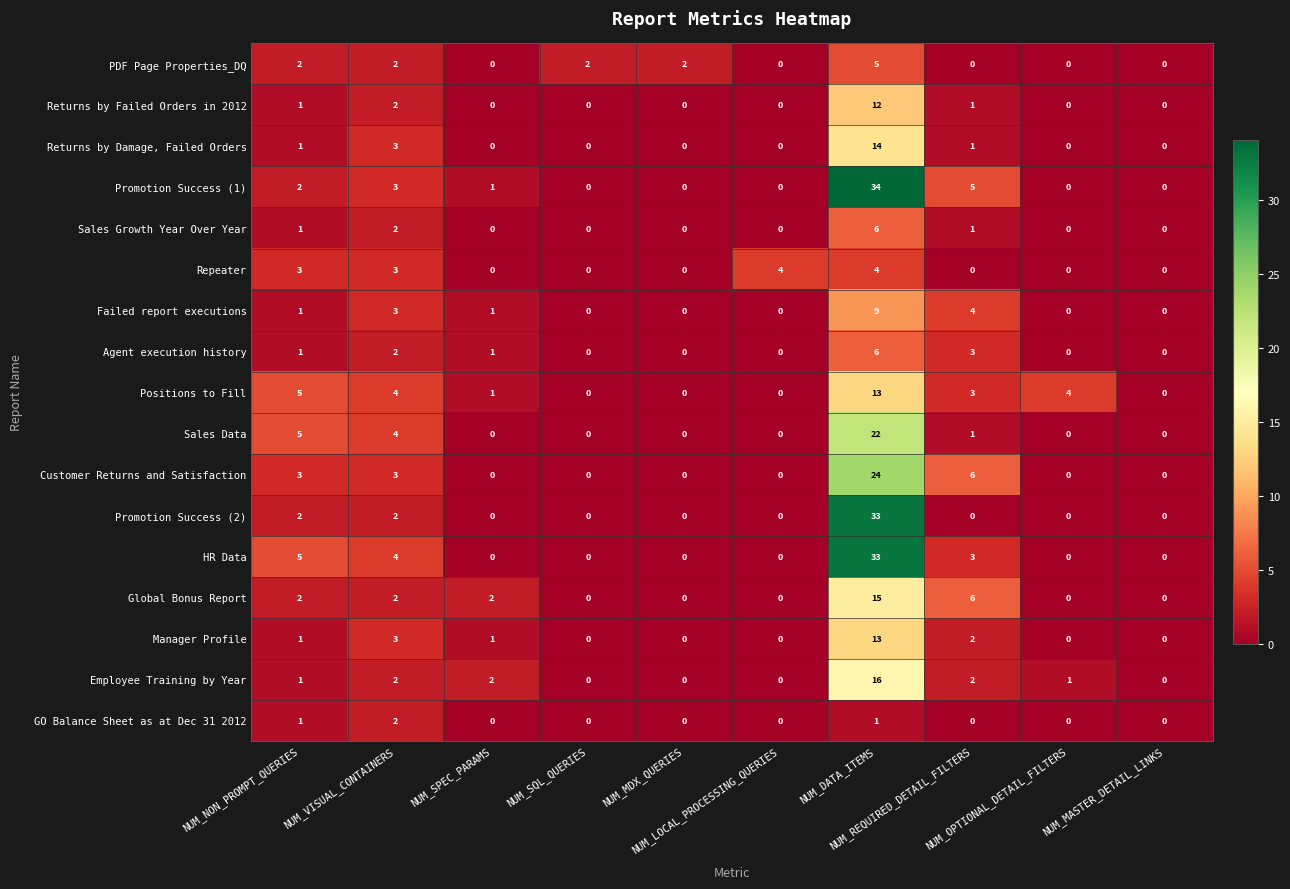

What is the sum of all Agent execution history values?

13